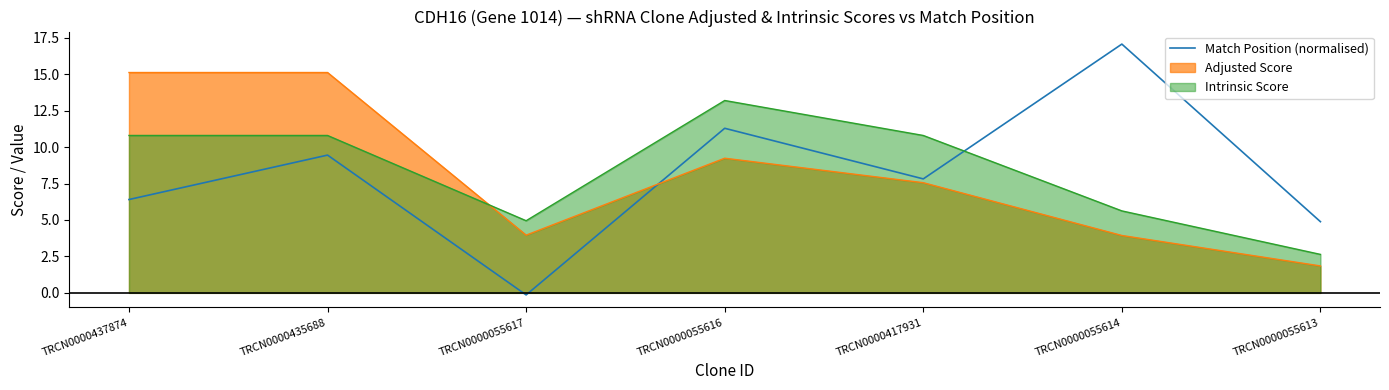

List the labels in order of value, smallest first.

TRCN0000055617, TRCN0000055613, TRCN0000437874, TRCN0000417931, TRCN0000435688, TRCN0000055616, TRCN0000055614